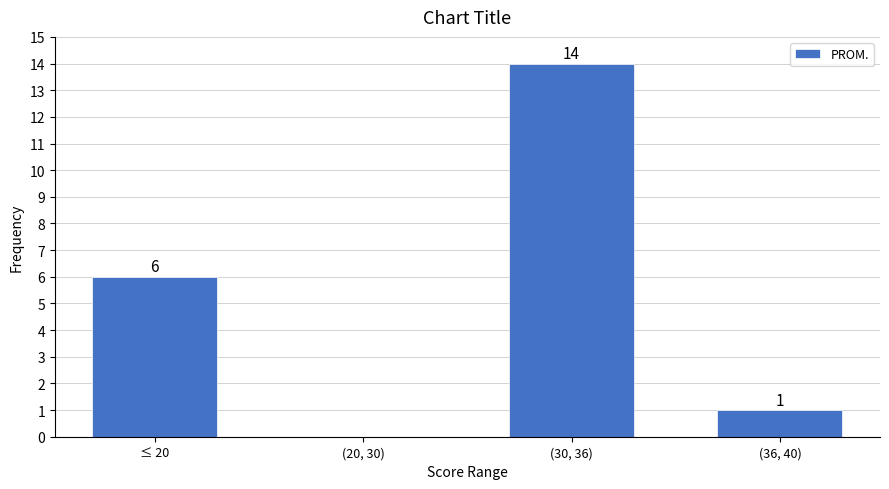

Reading left to right, transcribe all the data shown in this chart.

≤ 20=6	(20, 30)=0	(30, 36)=14	(36, 40)=1